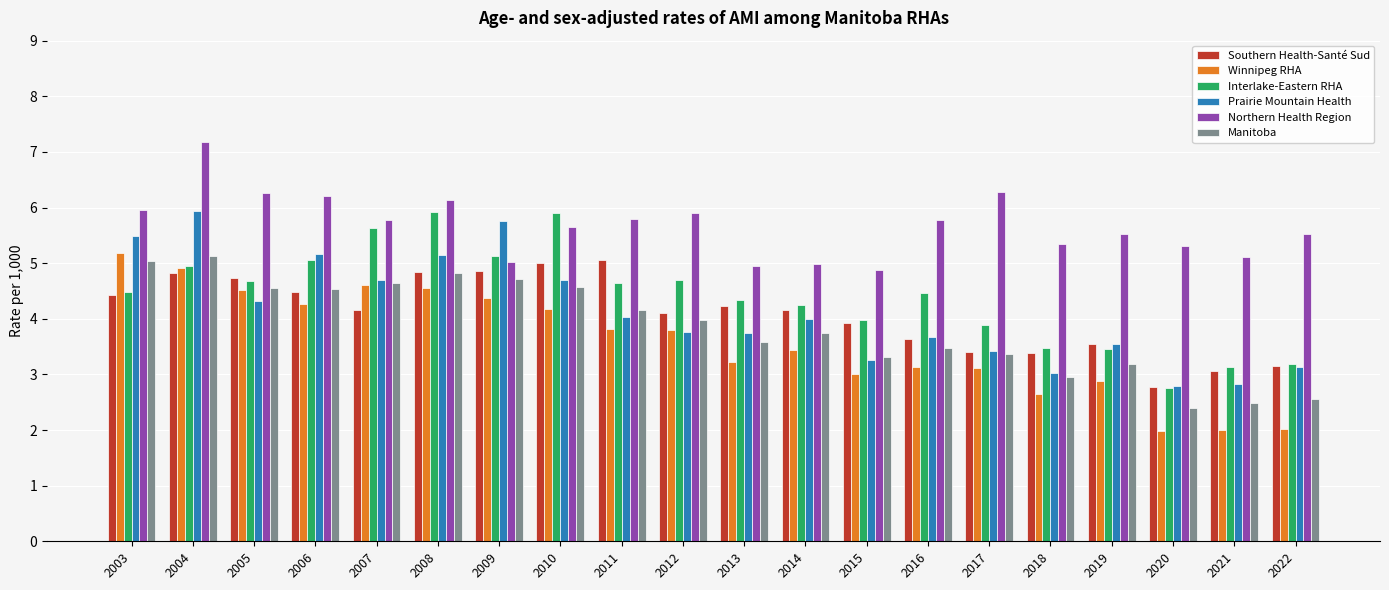

What is the difference between the Manitoba values at 2022 and 2013?

1.0